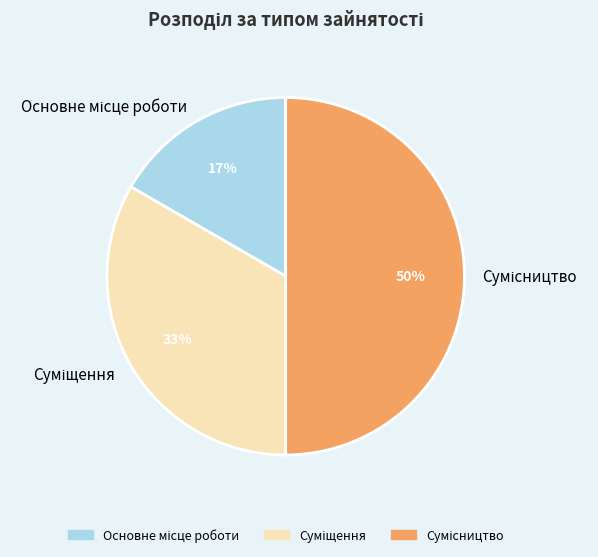

To the nearest percent, what is the difference between the largest and smallest slice percentages?

33%